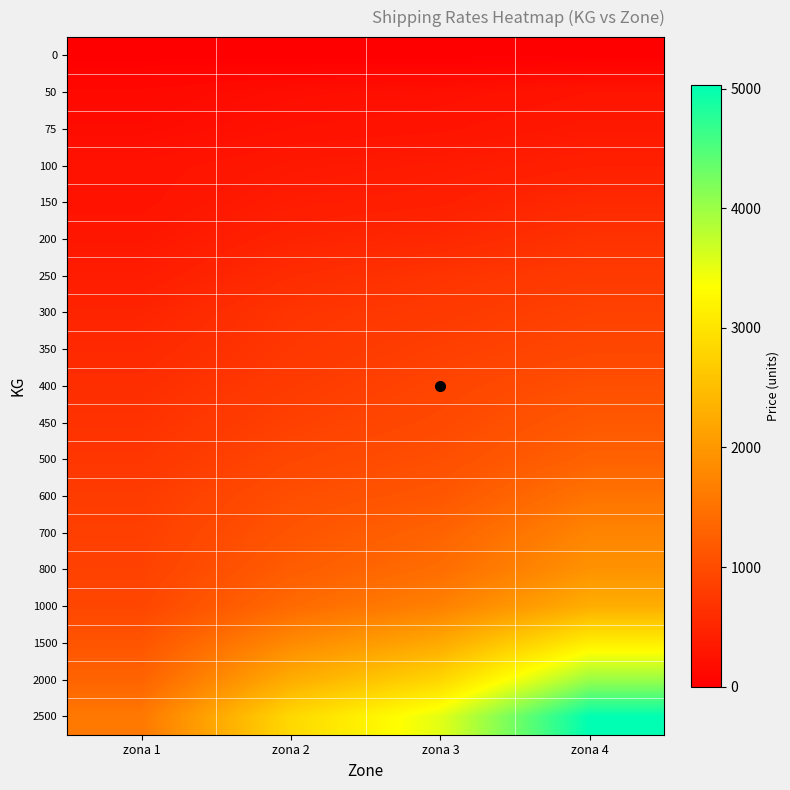

What is the total value across all series at zona 2?

17867